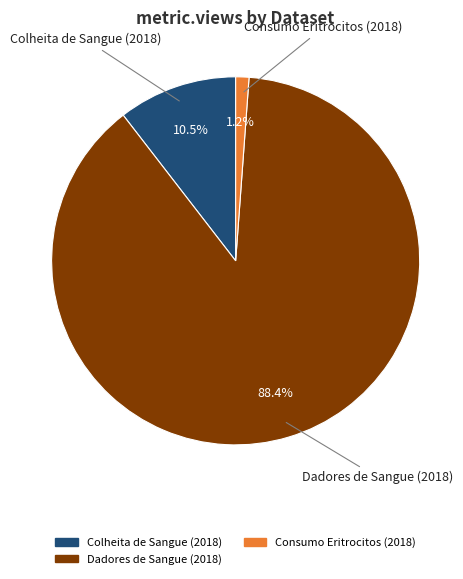

Is there any slice that represents more than half of the pie?

Yes